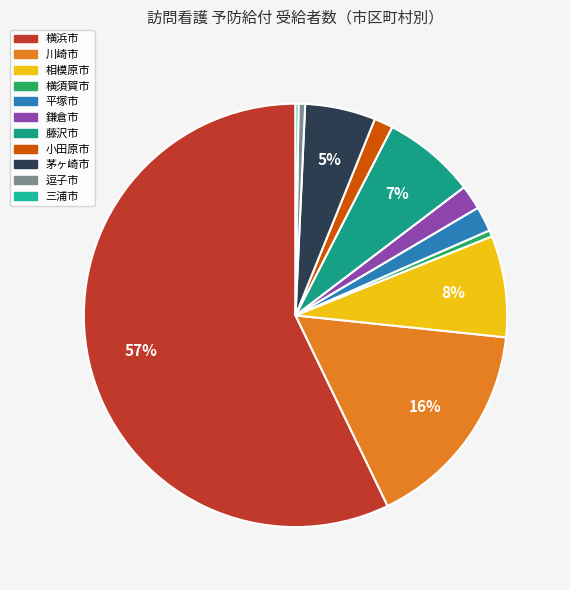

Count the number of slices in the pie.

11